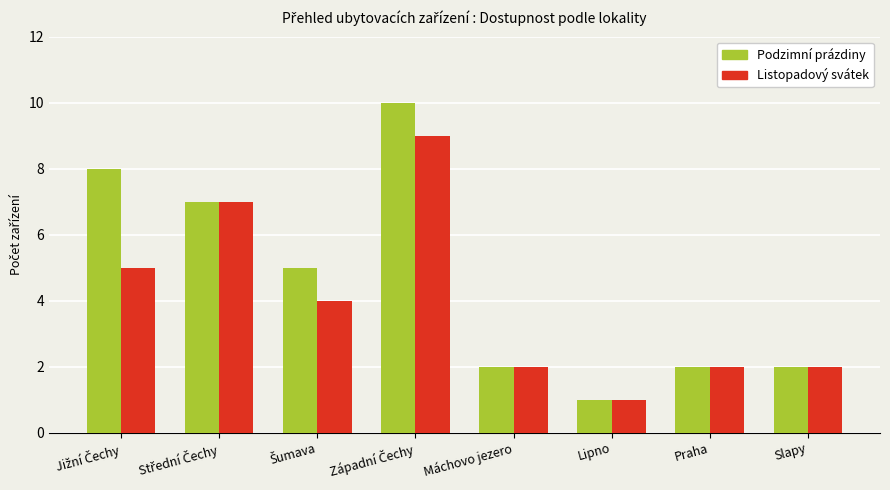

The Podzimní prázdiny series shows 1 at Lipno. True or false?

True